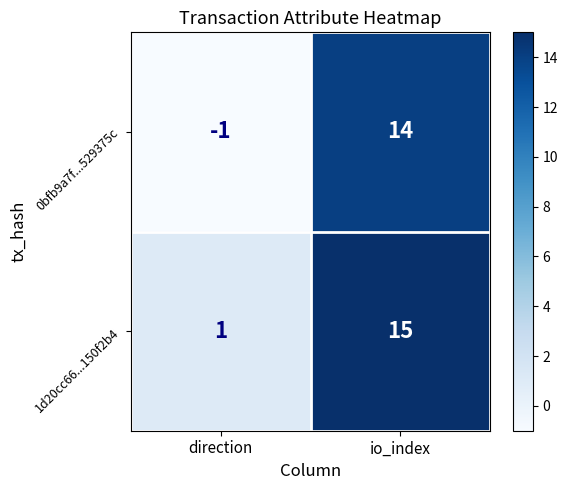

Between direction and io_index, which series saw the biggest shift?

0bfb9a7f...529375c